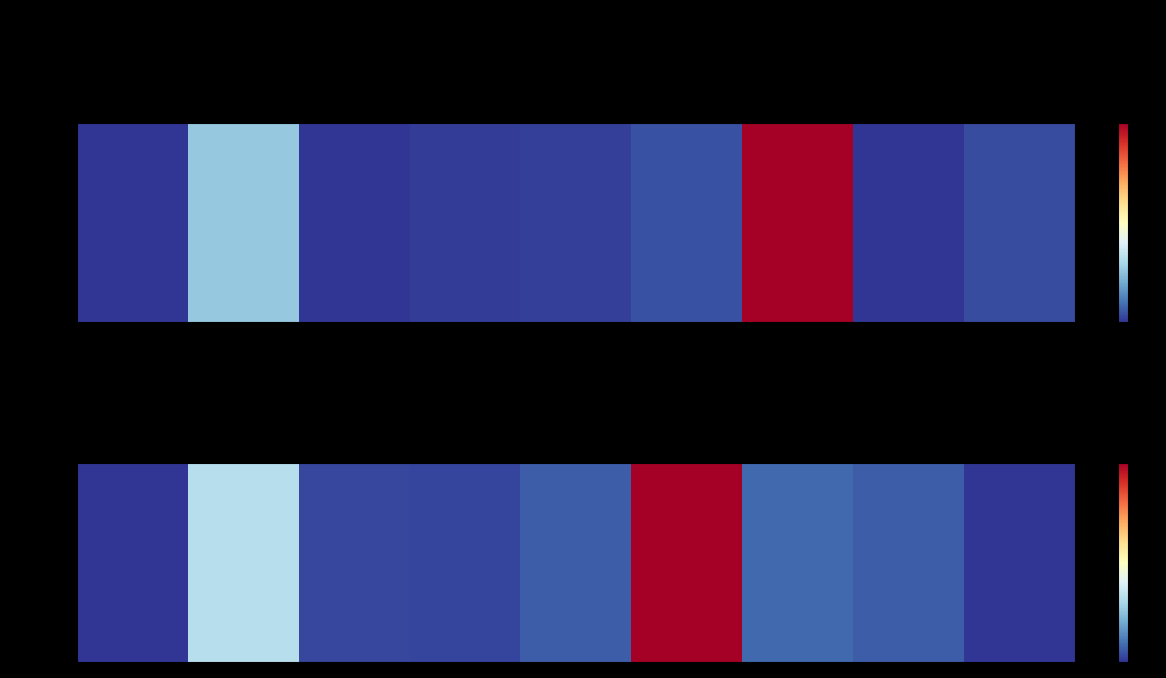

What is the sum of the values at SJR and Cites / Doc. (2years)?

29